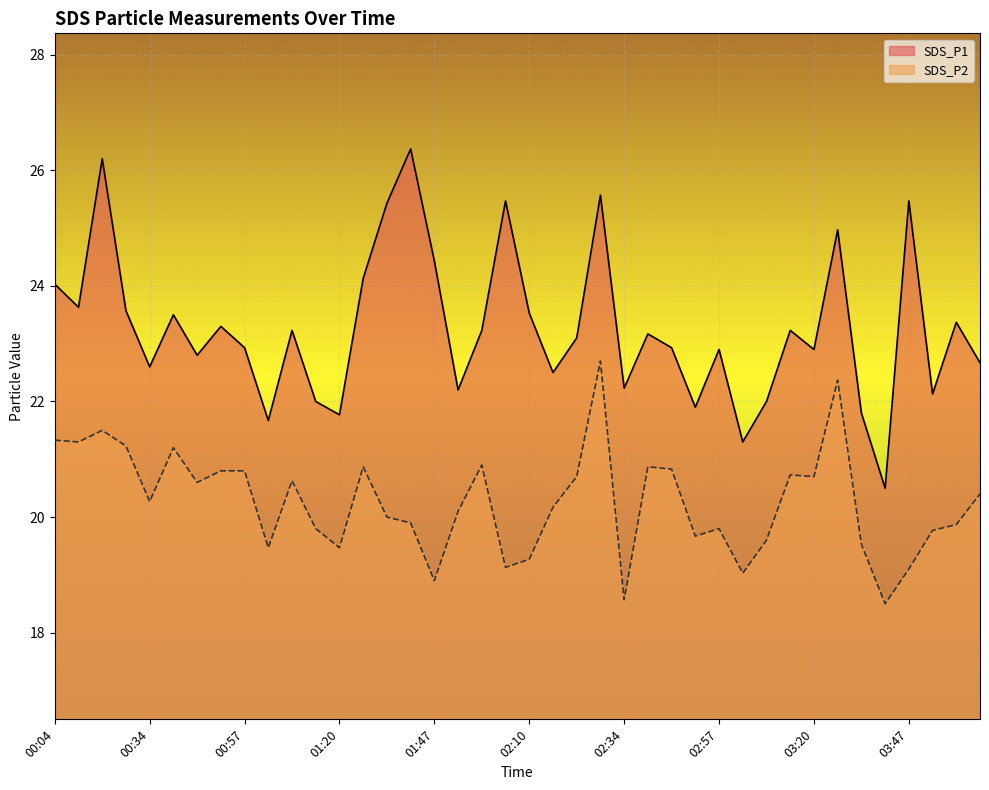

How many interior local valleys does the SDS_P1 series have?

13